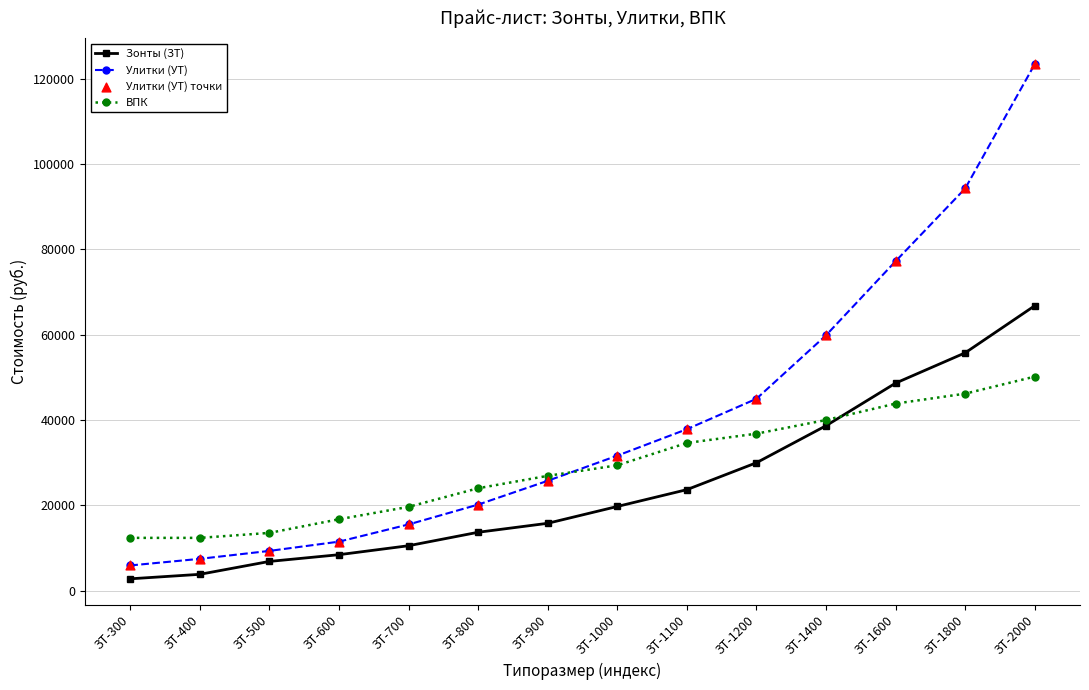

What is the total value across all series at ЗТ-500?

29663.0